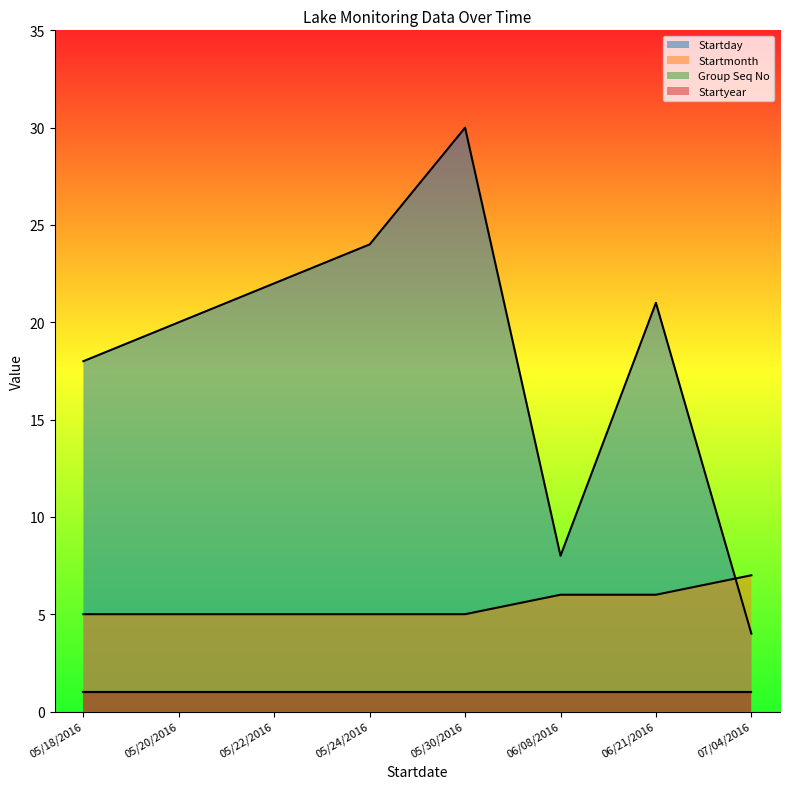

What is the difference between the highest and lowest values at 05/30/2016?

25